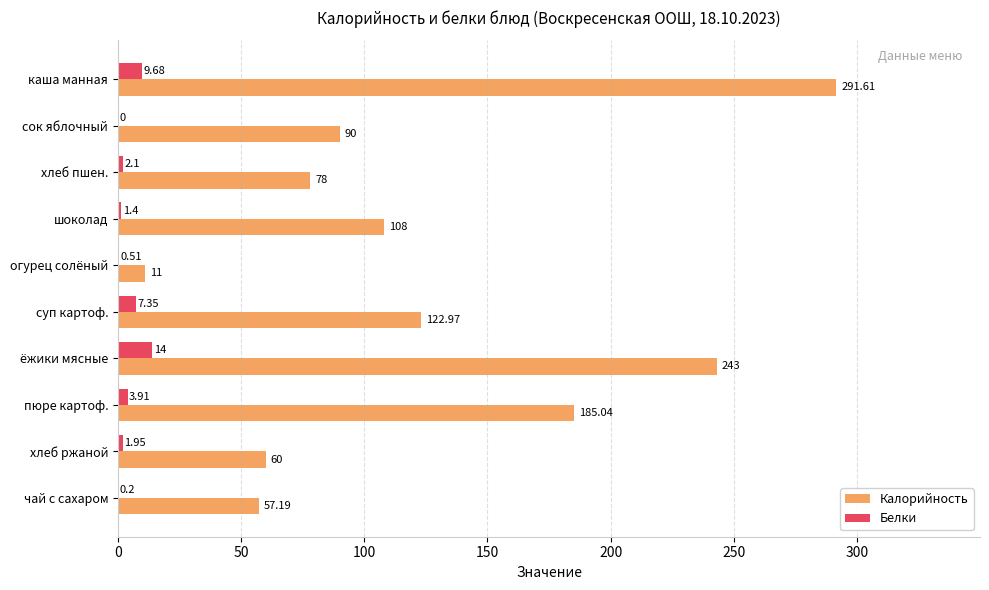

Is the value of Калорийность at ёжики мясные greater than the value of Белки at пюре картоф.?

Yes